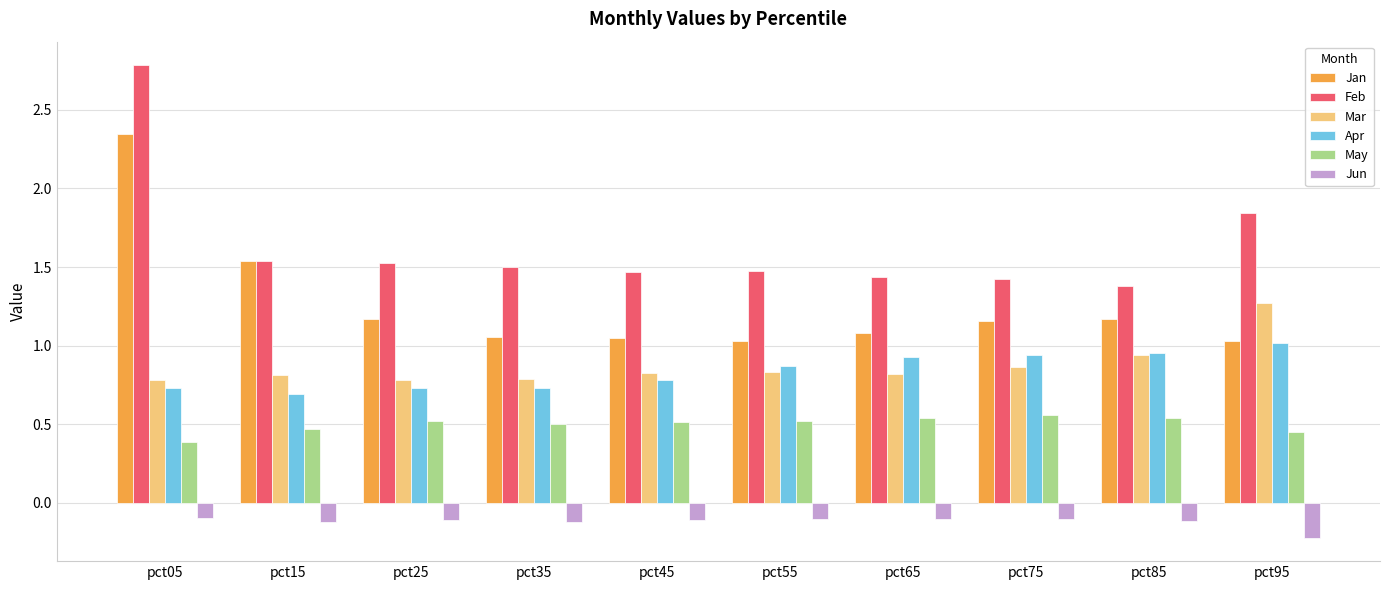

The May series shows 0.2 at pct45. True or false?

False